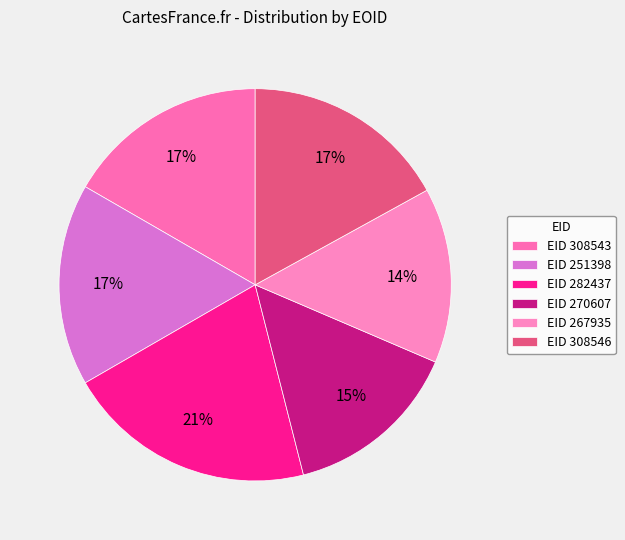

What is the smallest slice in the pie chart?

267935